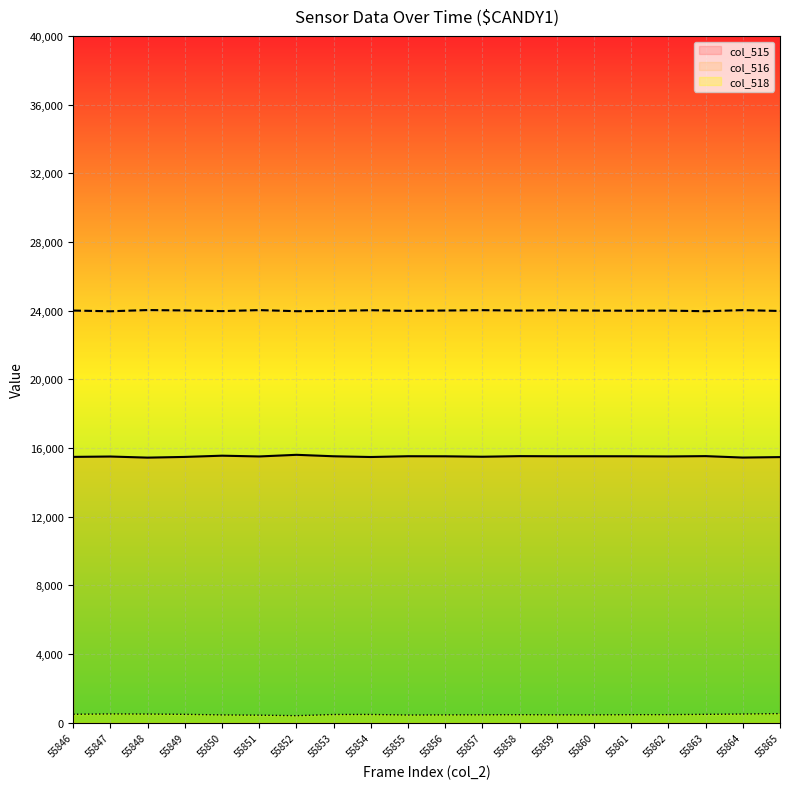

Between 55856 and 55846, which is larger?

55846